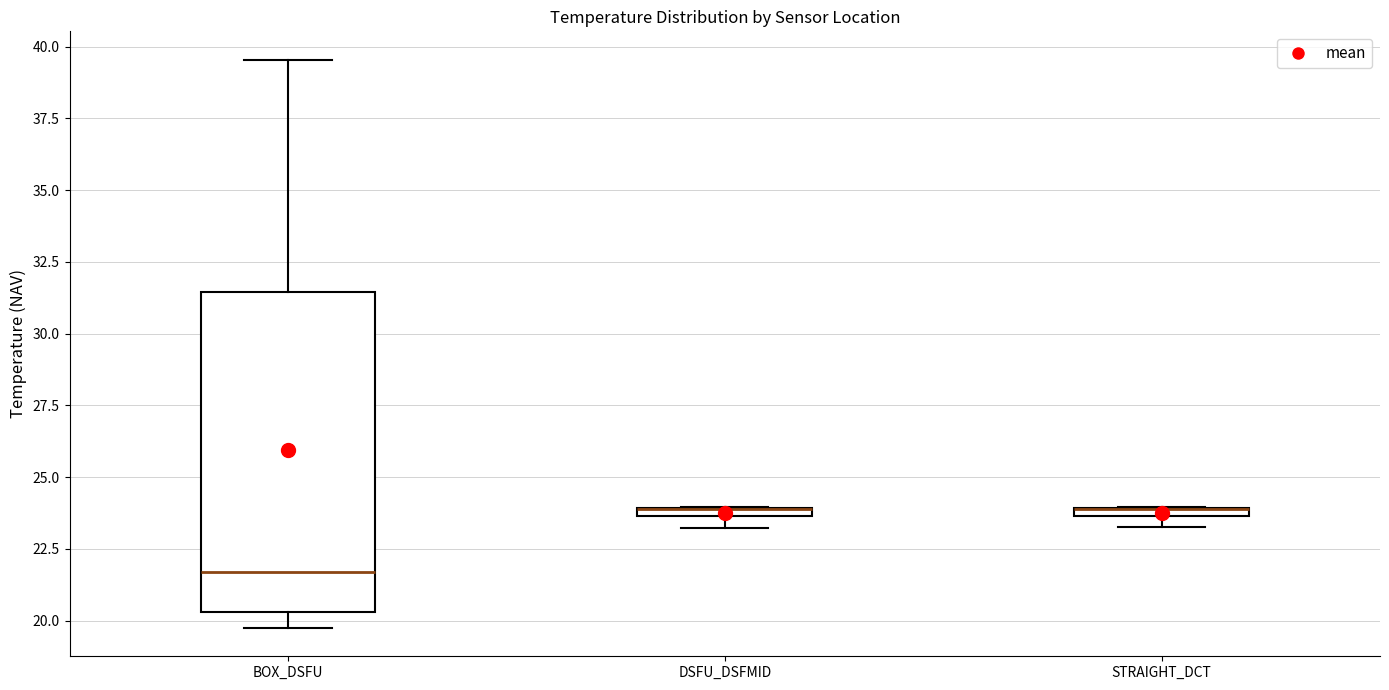

Where is the lower edge of the box for DSFU_DSFMID on the y-axis? The values are not printed on the chart, so give them approximately, as read against the axis.

23.5